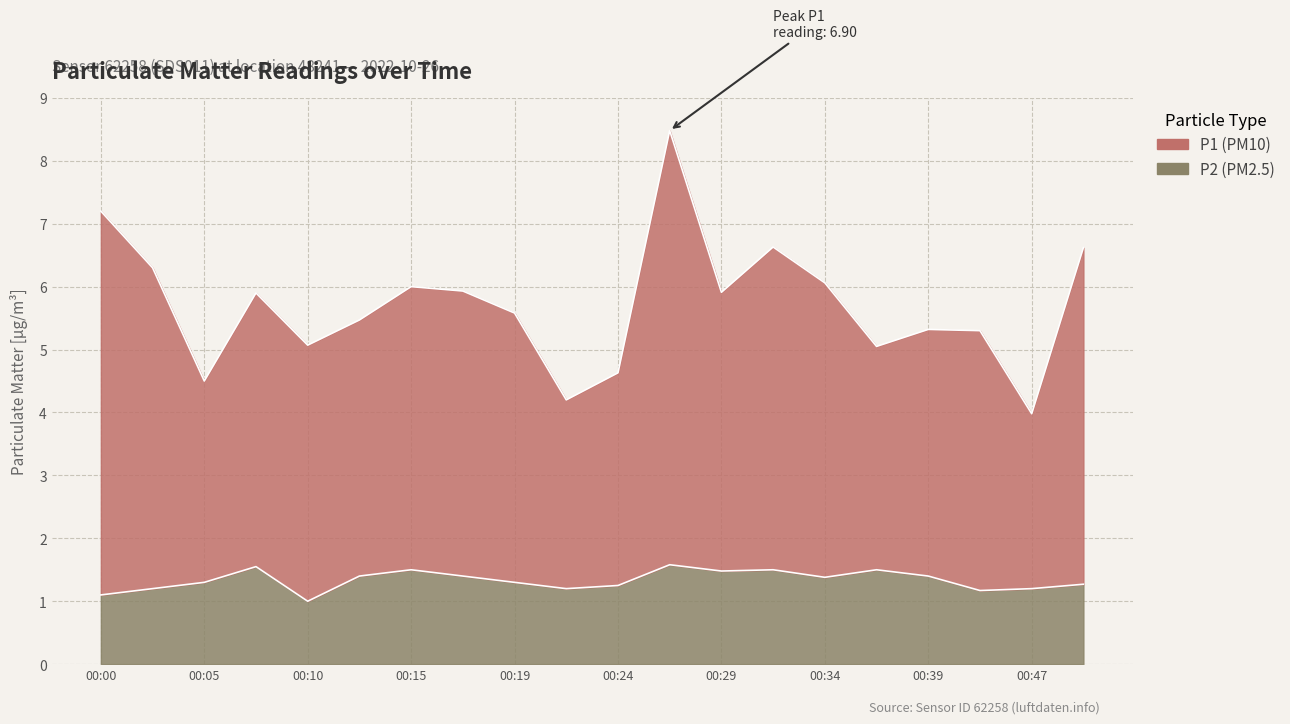

What is the difference between the maximum and second lowest values in the P1 series?

4.3